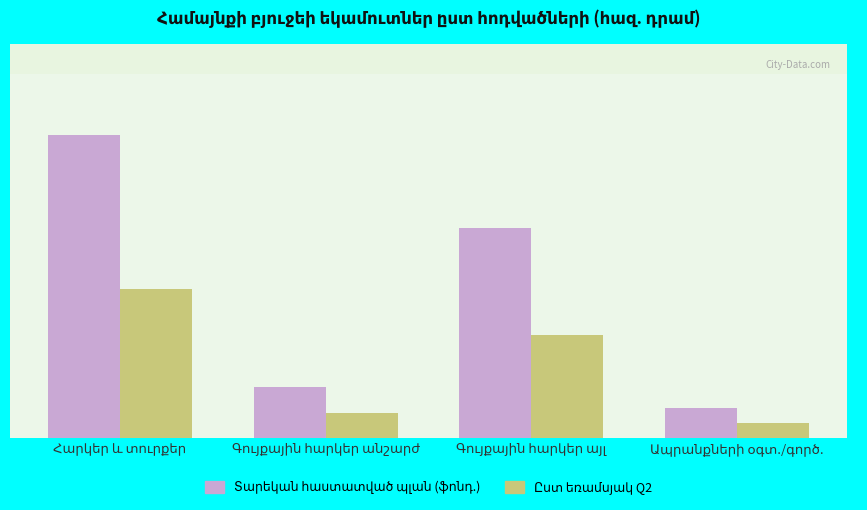

Does the chart contain any negative values?

No